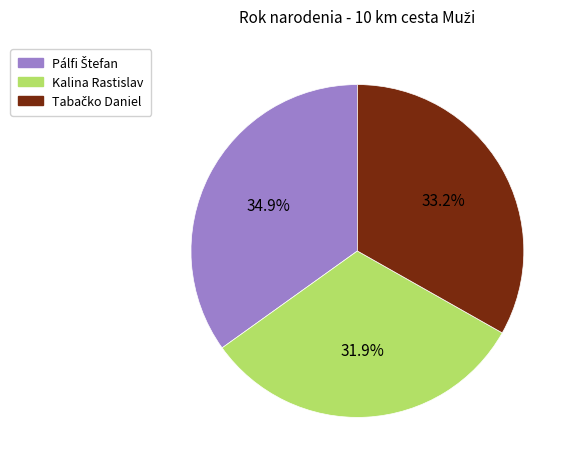

What percentage is NOT represented by Kalina Rastislav?

68.1%